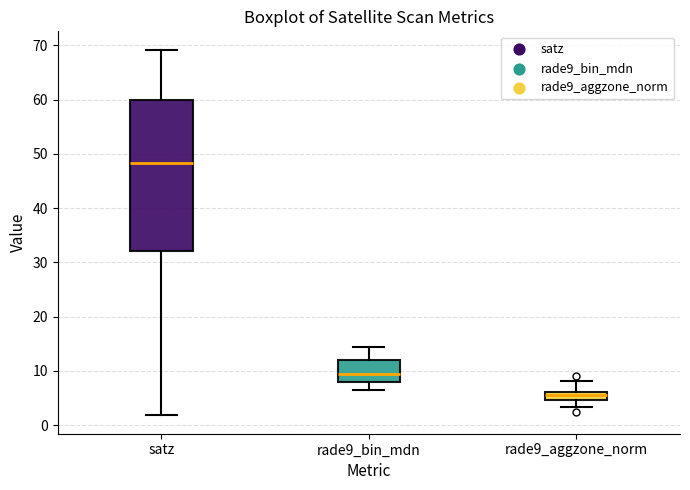

Which box is the tallest, from its lower edge to its upper edge?

satz